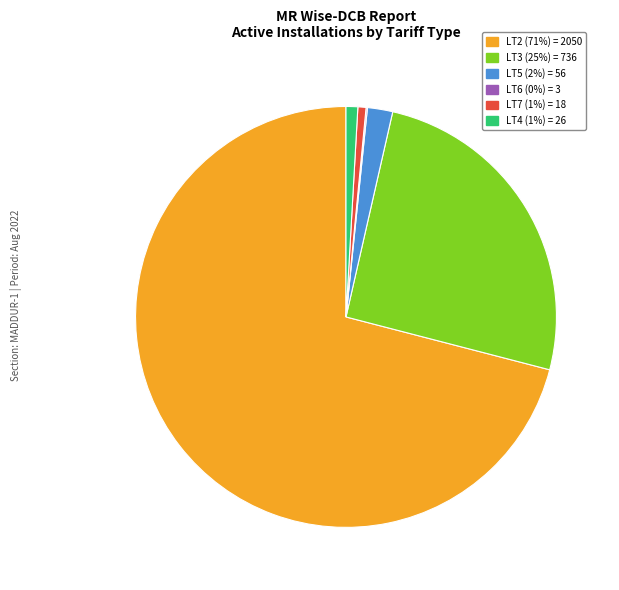

Is it true that LT7 is 1% of the pie?

True